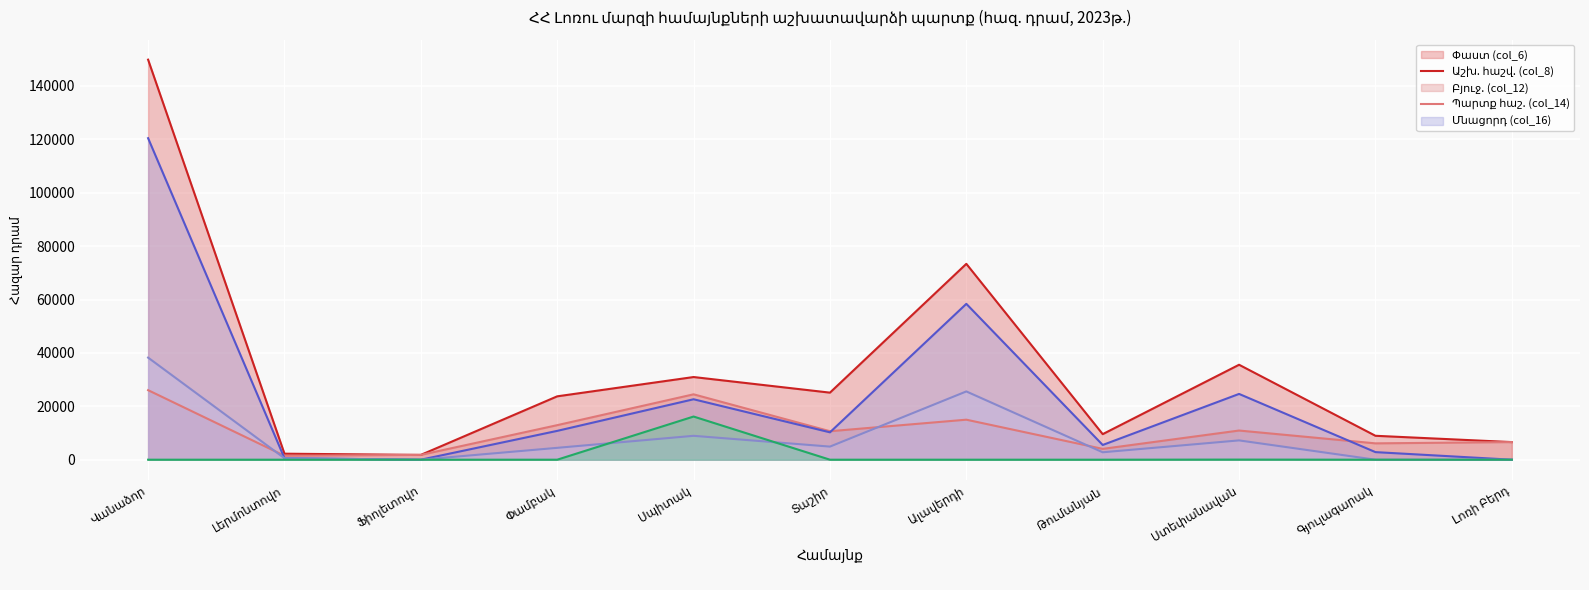

At which label does Պարտք հաշ. (col_14) (лінія) reach its peak?

Վանաձոր